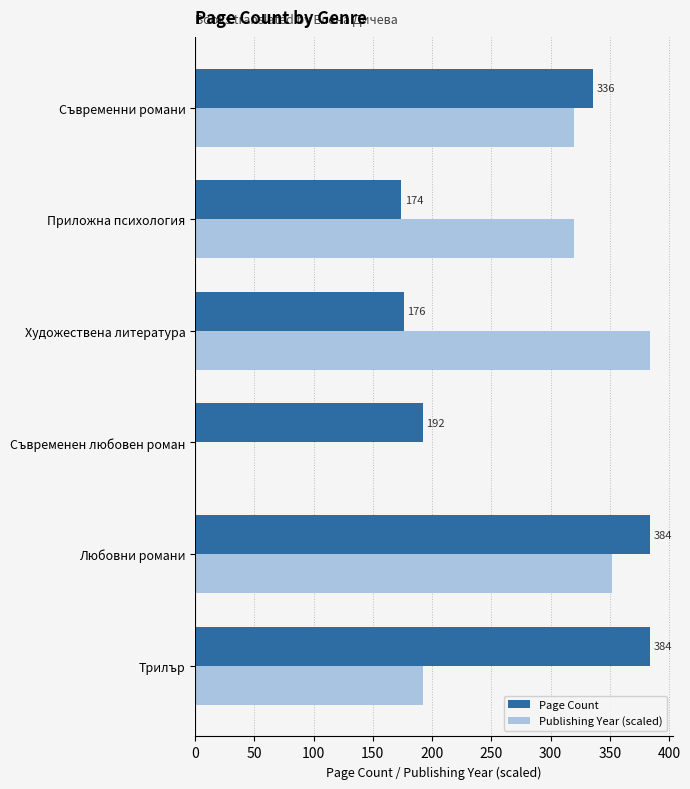

At which label is Page Count closest to 279?

Съвременни романи